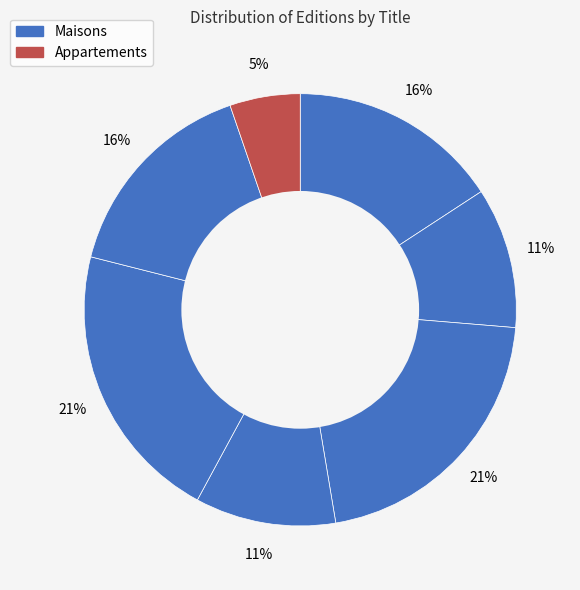

Count the number of slices in the pie.

7